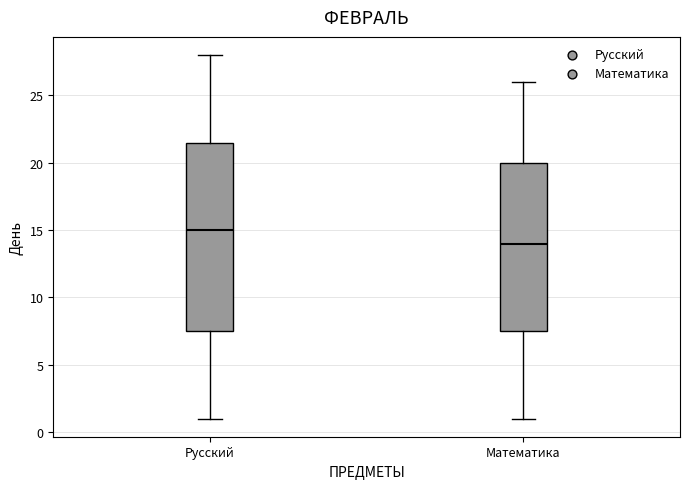

Which box's median line is the lowest?

Математика